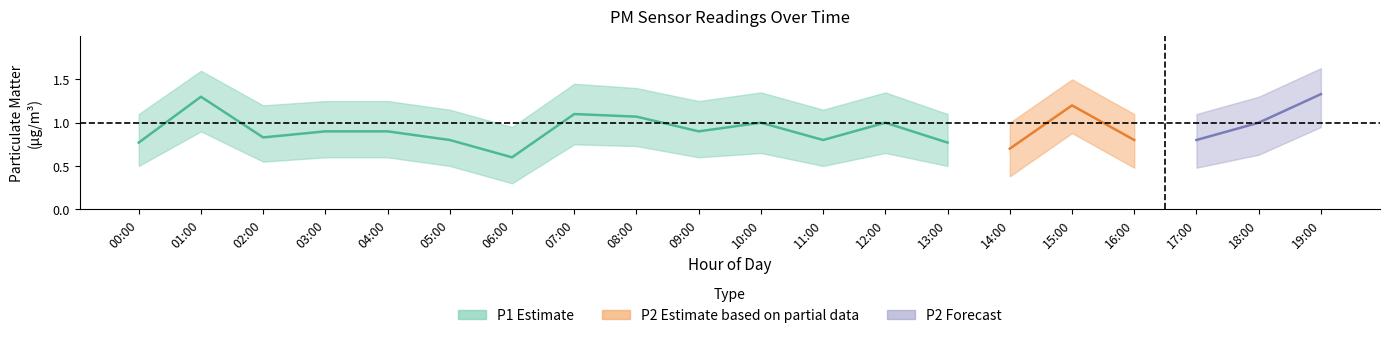

At which category does the chart reach its minimum across all series?

06:00